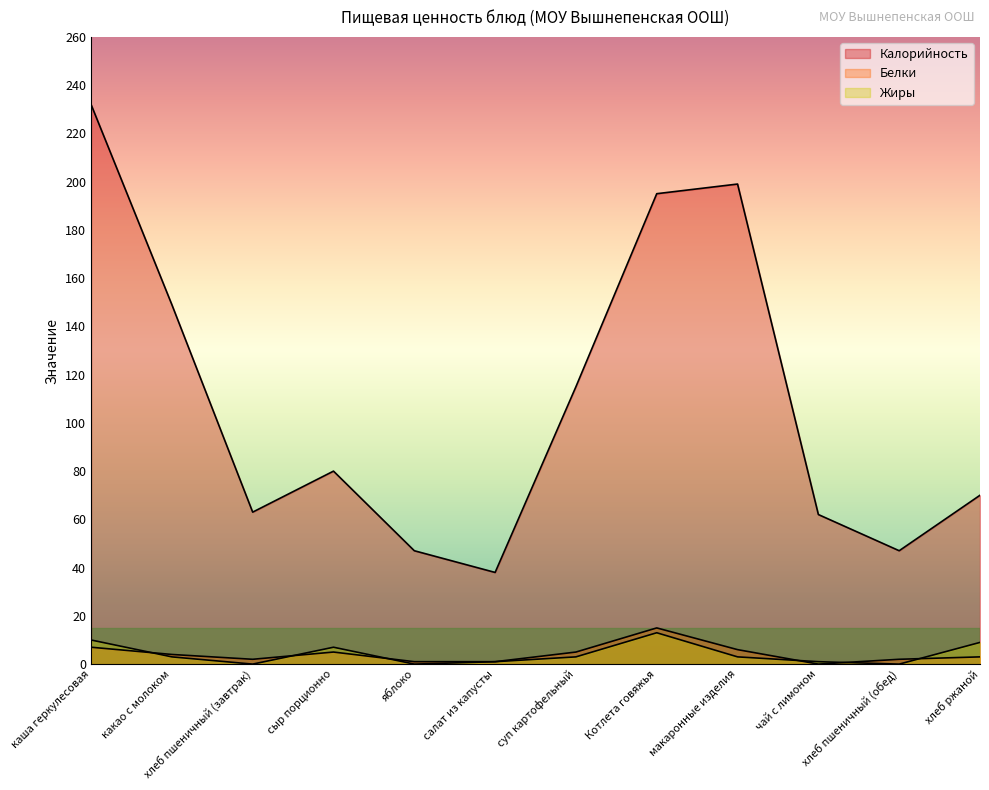

True or false: Калорийность and Белки cross at least once.

False